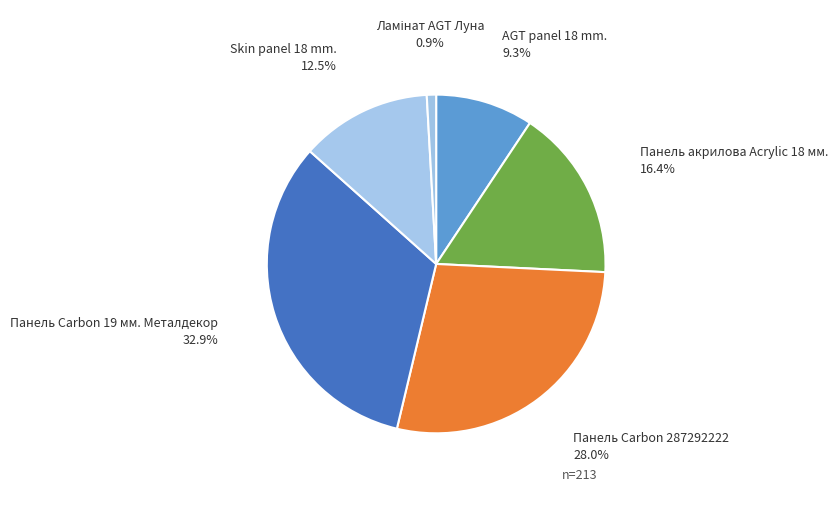

How many slices are in this pie chart?

6